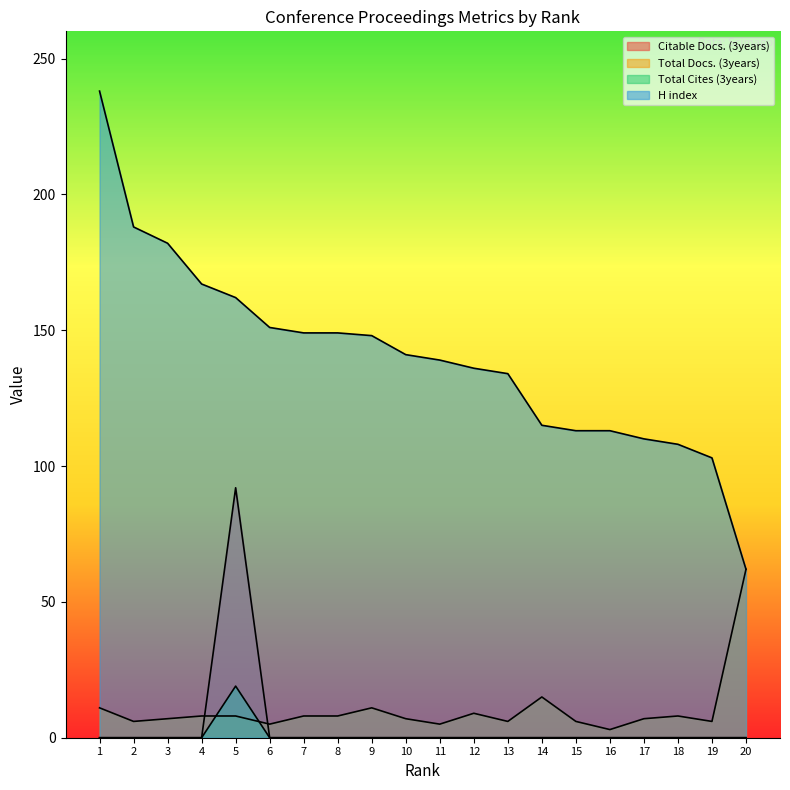

Where is Total Cites (3years) nearest to the value 9?

1